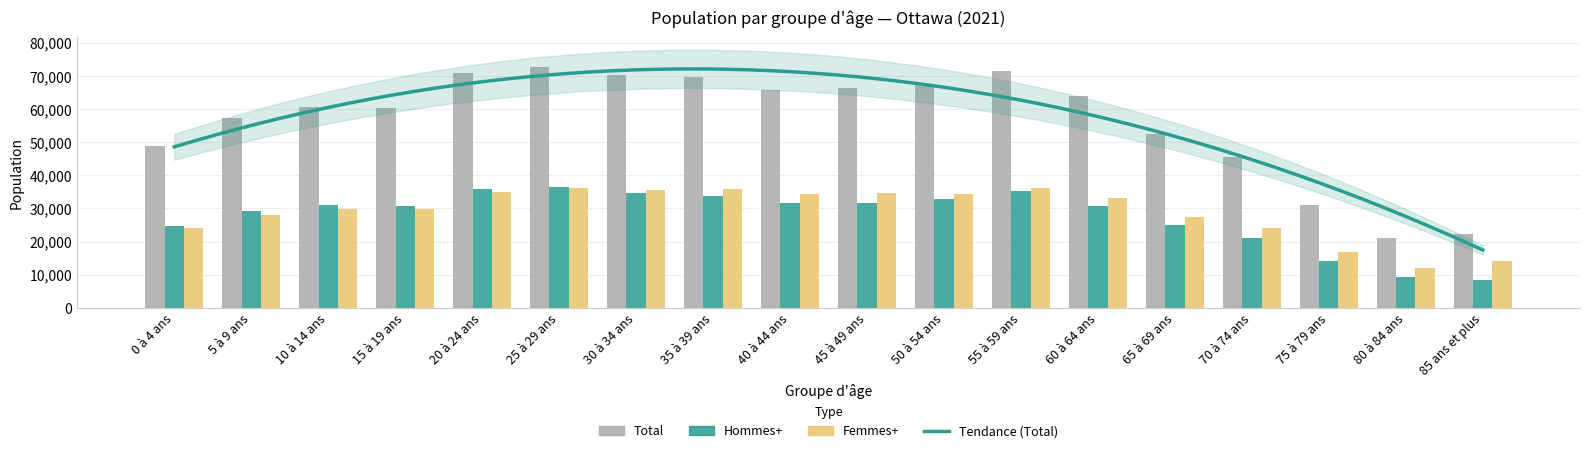

List the labels in order of Ottawa - Femmes+ value, smallest first.

80 à 84 ans, 85 ans et plus, 75 à 79 ans, 0 à 4 ans, 70 à 74 ans, 65 à 69 ans, 5 à 9 ans, 15 à 19 ans, 10 à 14 ans, 60 à 64 ans, 40 à 44 ans, 50 à 54 ans, 45 à 49 ans, 20 à 24 ans, 30 à 34 ans, 35 à 39 ans, 55 à 59 ans, 25 à 29 ans